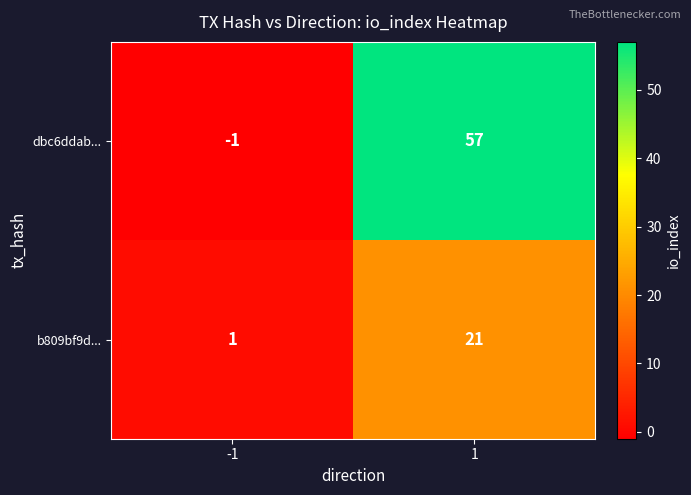

At 1, list the series in order from smallest to largest.

b809bf9d..., dbc6ddab...